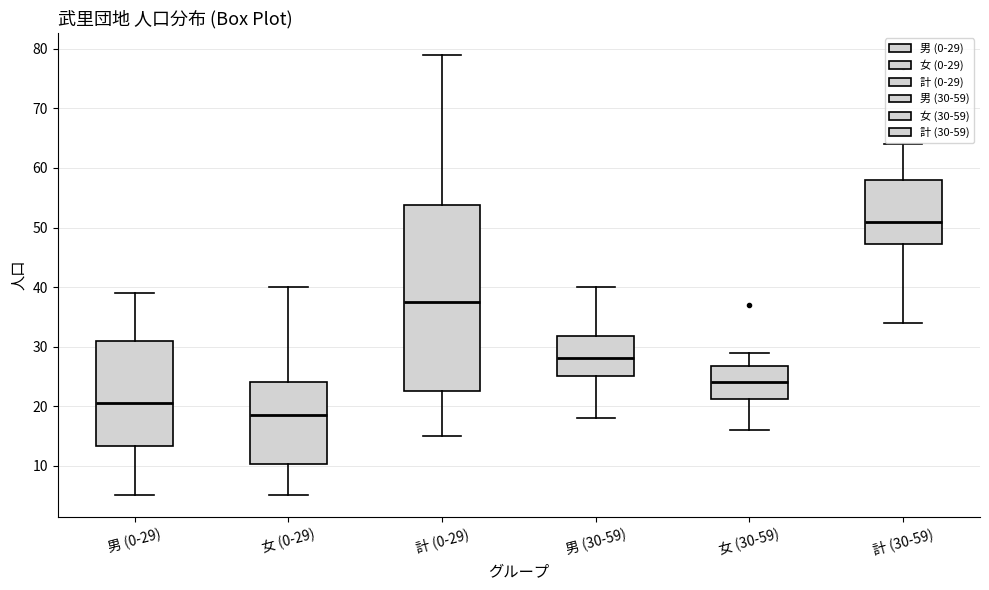

Reading left to right, transcribe this box plot: for each box, give where its median line is, the range the box spans, and where its two whiskers end, as read against the y-axis. The values are not printed on the chart, so give them approximately, as read against the axis.

男 (0-29): median 21, box 13 to 31, whiskers 5 to 39
女 (0-29): median 19, box 10 to 24, whiskers 5 to 40
計 (0-29): median 38, box 23 to 54, whiskers 15 to 79
男 (30-59): median 28, box 25 to 32, whiskers 18 to 40
女 (30-59): median 24, box 21 to 27, whiskers 16 to 29
計 (30-59): median 51, box 47 to 58, whiskers 34 to 64